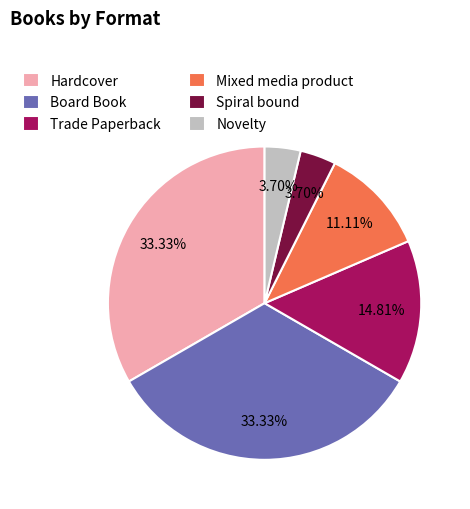

What is the ratio of the value at Novelty to the value at Hardcover?

0.1